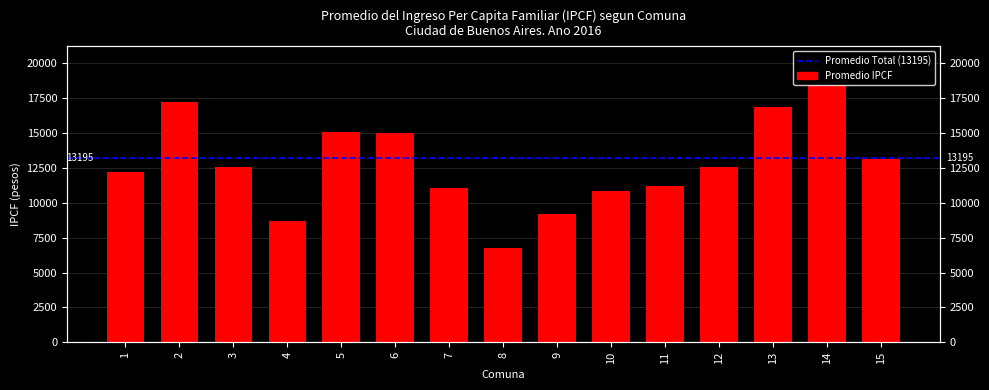

Are the bars grouped side by side (vs. stacked)?

No